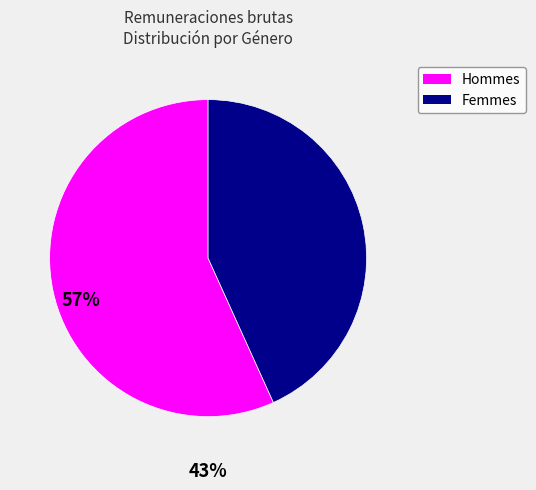

Does any single category account for the majority?

Yes